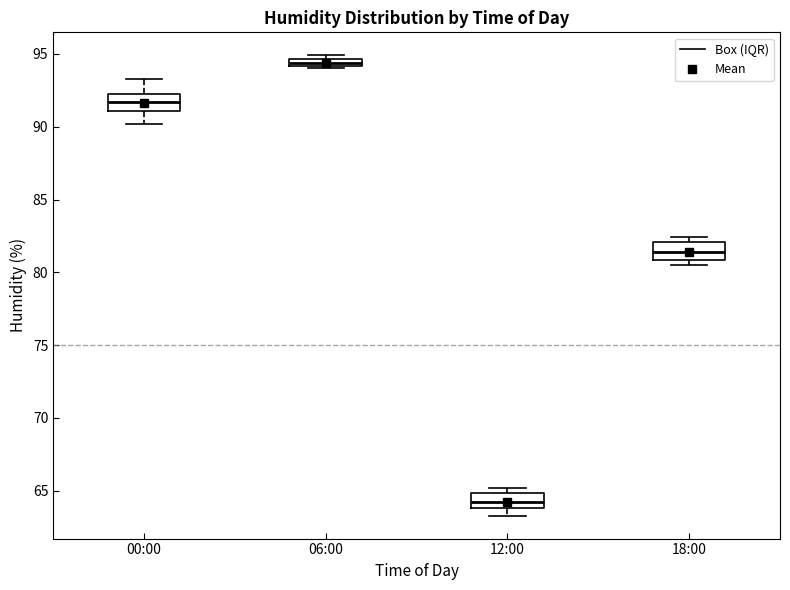

Which box has the highest median line?

06:00